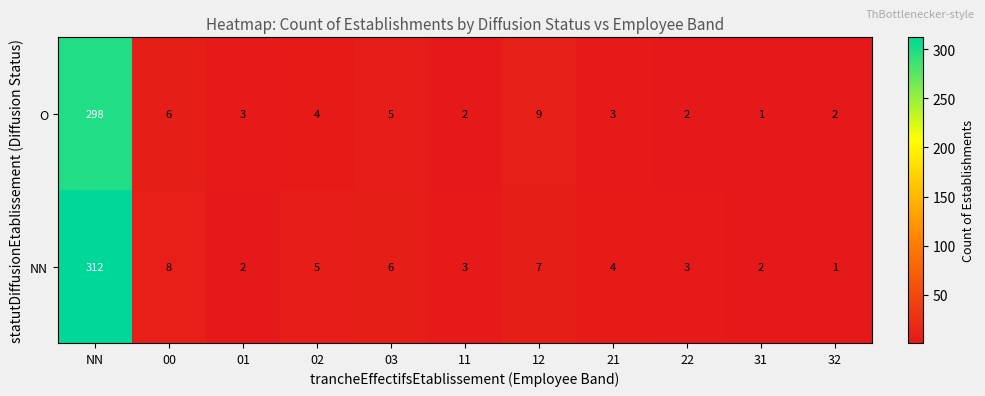

Reading left to right, transcribe all the data shown in this chart.

O: NN=298	00=6	01=3	02=4	03=5	11=2	12=9	21=3	22=2	31=1	32=2
NN: NN=312	00=8	01=2	02=5	03=6	11=3	12=7	21=4	22=3	31=2	32=1